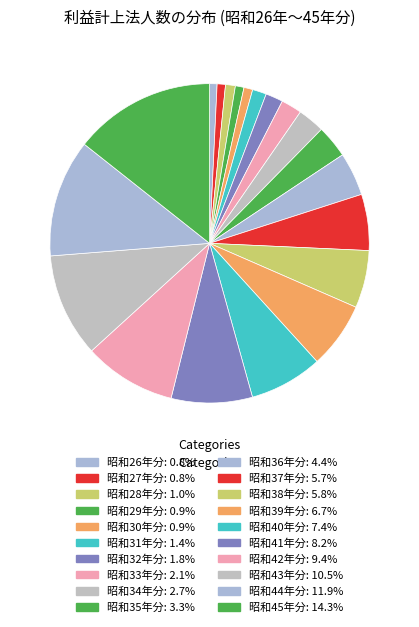

True or false: 昭和30年分 accounts for 1% of the total.

True